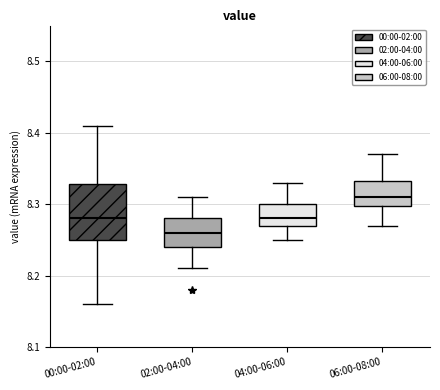

Reading left to right, read every box against the y-axis: the position of its median line, the range the box covers, and the ends of its whiskers. The values are not printed on the chart, so give them approximately, as read against the axis.

00:00-02:00: median 8.28, box 8.25 to 8.33, whiskers 8.16 to 8.41
02:00-04:00: median 8.26, box 8.24 to 8.28, whiskers 8.21 to 8.31
04:00-06:00: median 8.28, box 8.27 to 8.30, whiskers 8.25 to 8.33
06:00-08:00: median 8.31, box 8.30 to 8.33, whiskers 8.27 to 8.37